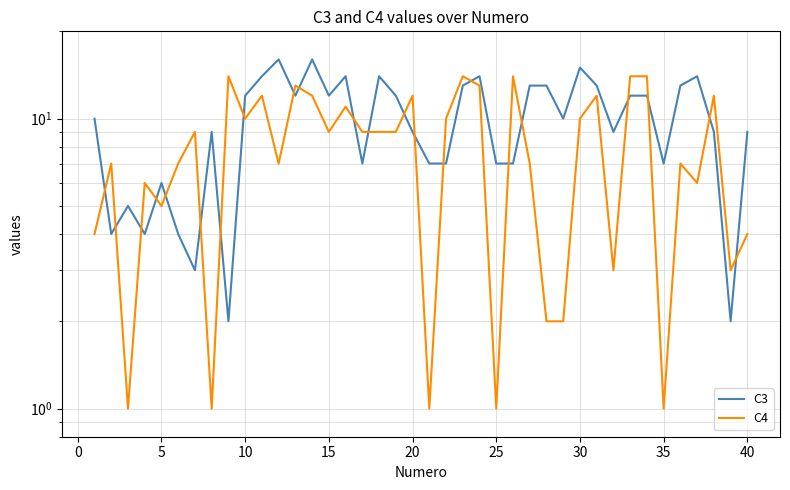

True or false: C3 has a value of 17 at −5.

False